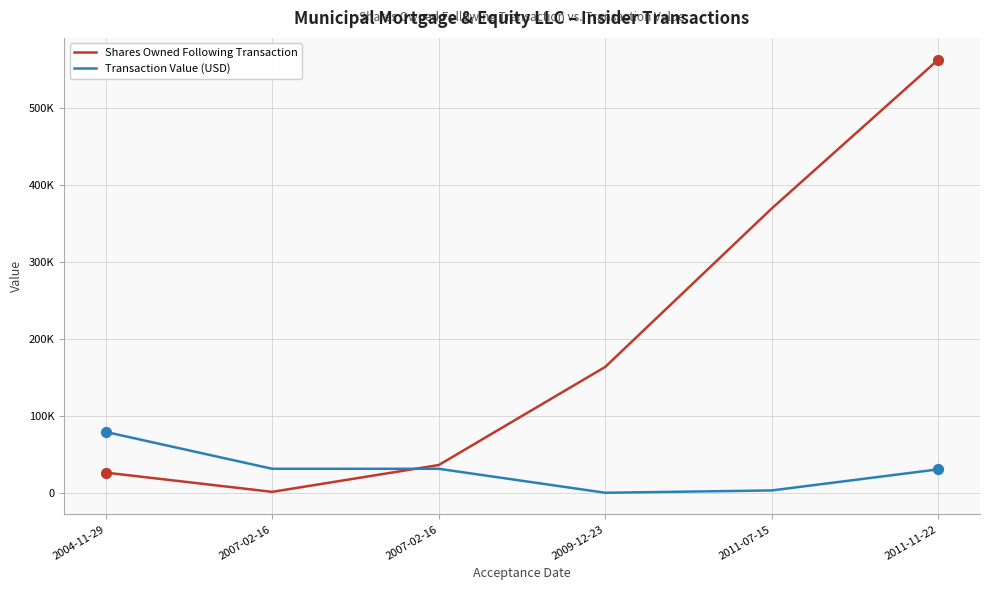

At which category is the sum across all series the highest?

2011-11-22